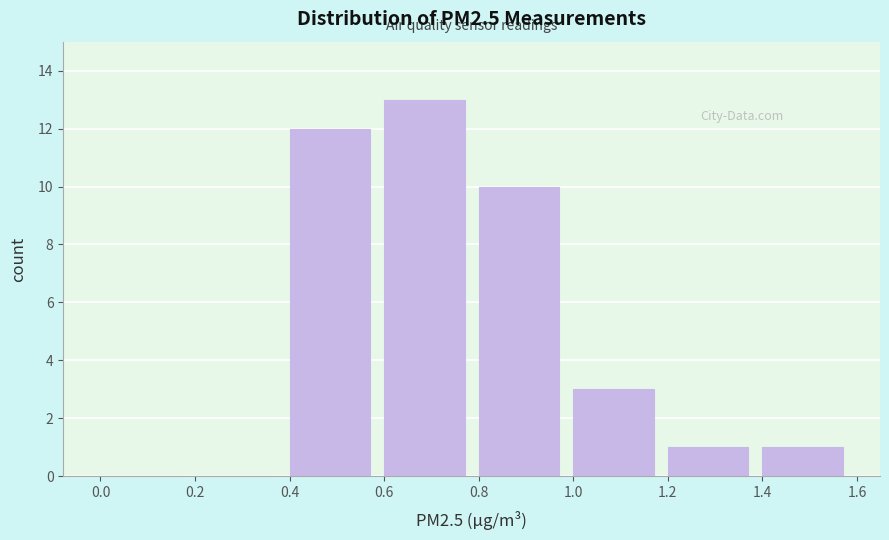

Reading left to right, list every bar in this chart as the range it spans on the x-axis followed by its height. The values are not printed on the chart, so give them approximately, as read against the axis.

0.0 to 0.2: 0
0.2 to 0.4: 0
0.4 to 0.6: 12
0.6 to 0.8: 13
0.8 to 1.0: 10
1.0 to 1.2: 3
1.2 to 1.4: 1
1.4 to 1.6: 1